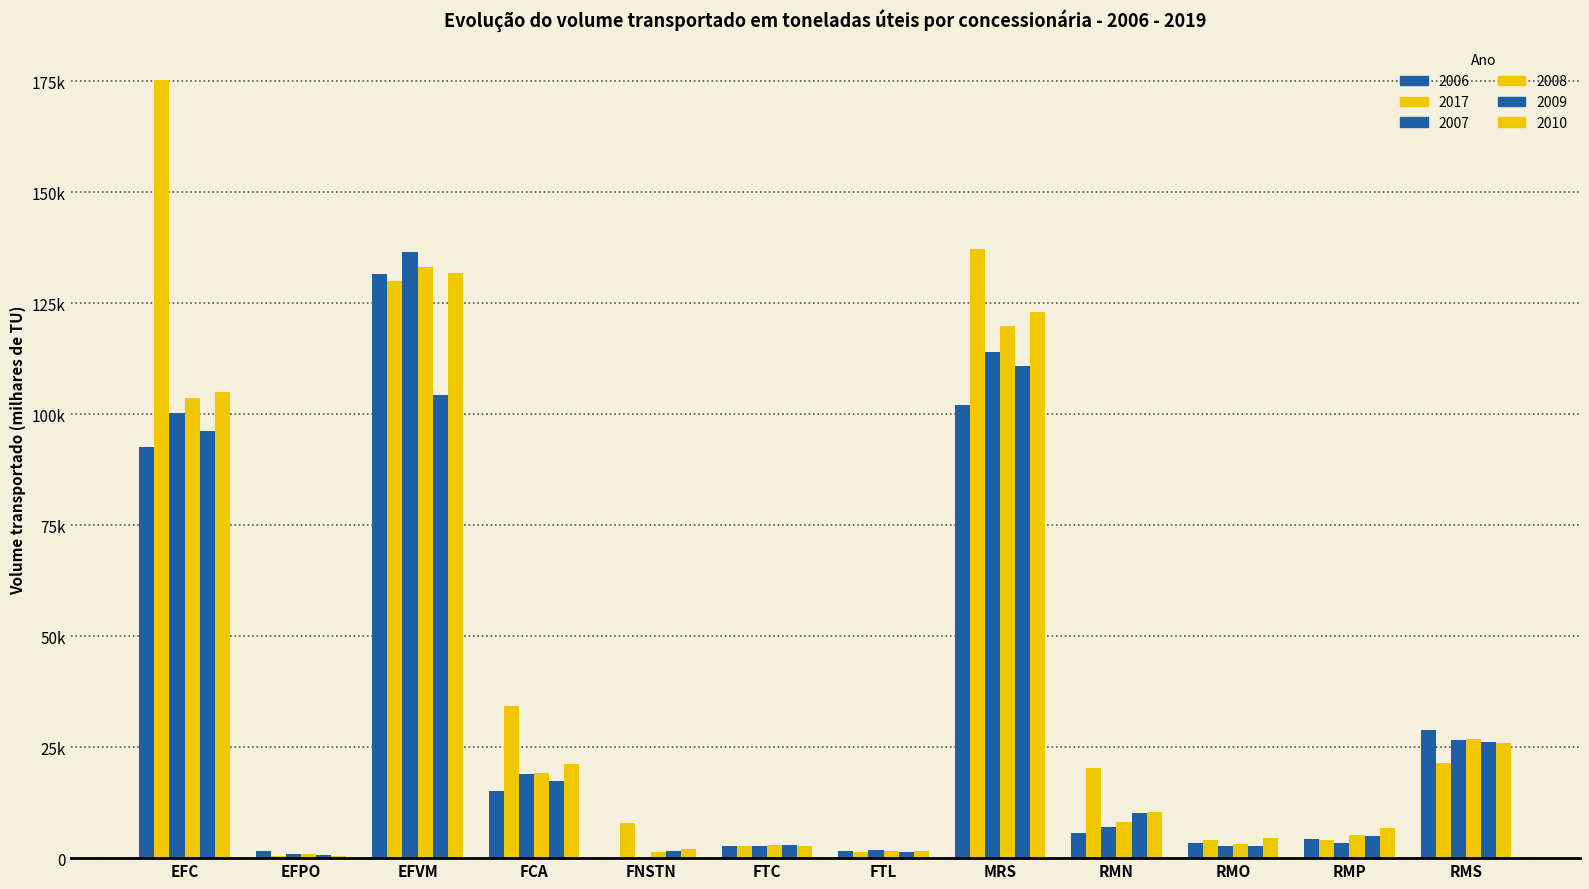

What is the maximum value shown in the chart?

175333